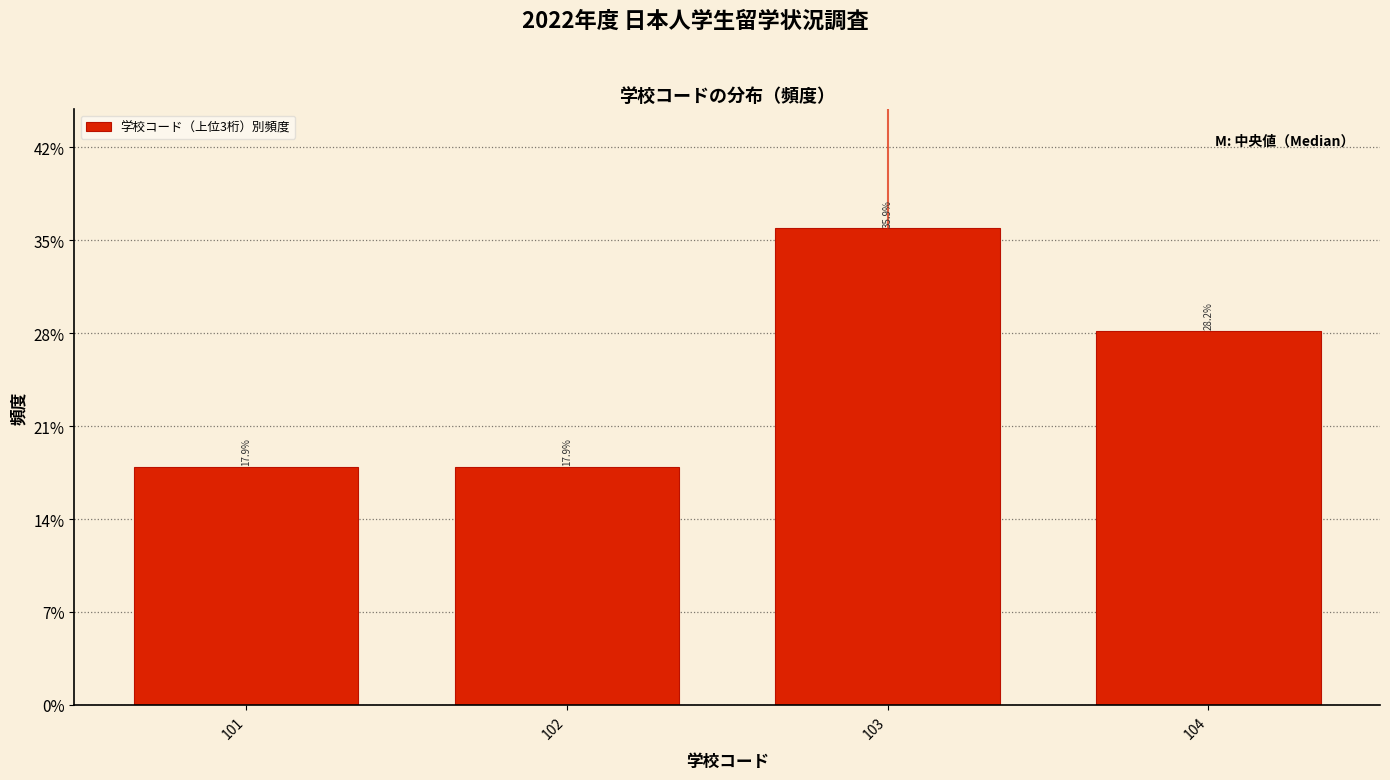

Reading left to right, transcribe all the data shown in this chart.

17.9	17.9	35.9	28.2